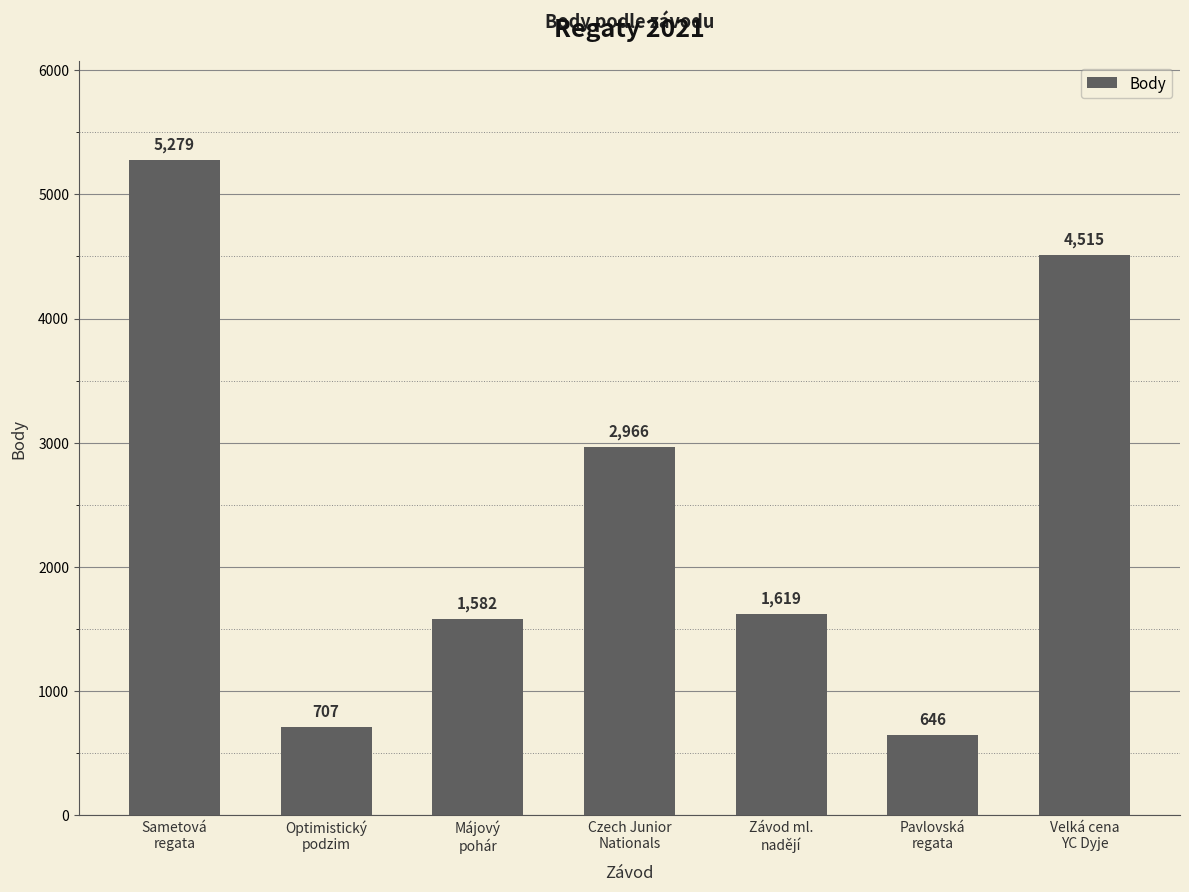

What is the difference between the values at Velká cena
YC Dyje and Sametová
regata?

764